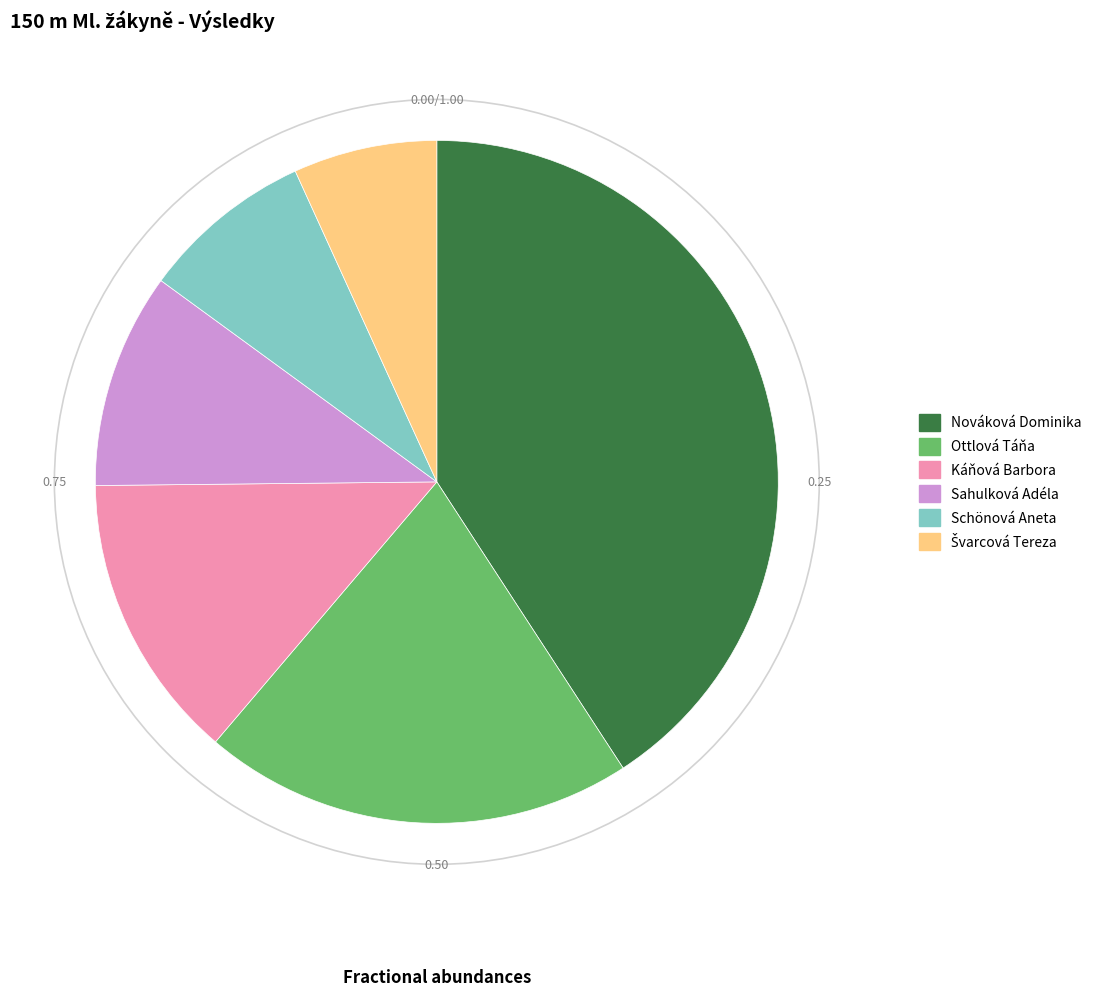

What is the ratio of the value at Schönová Aneta to the value at Sahulková Adéla?

0.8